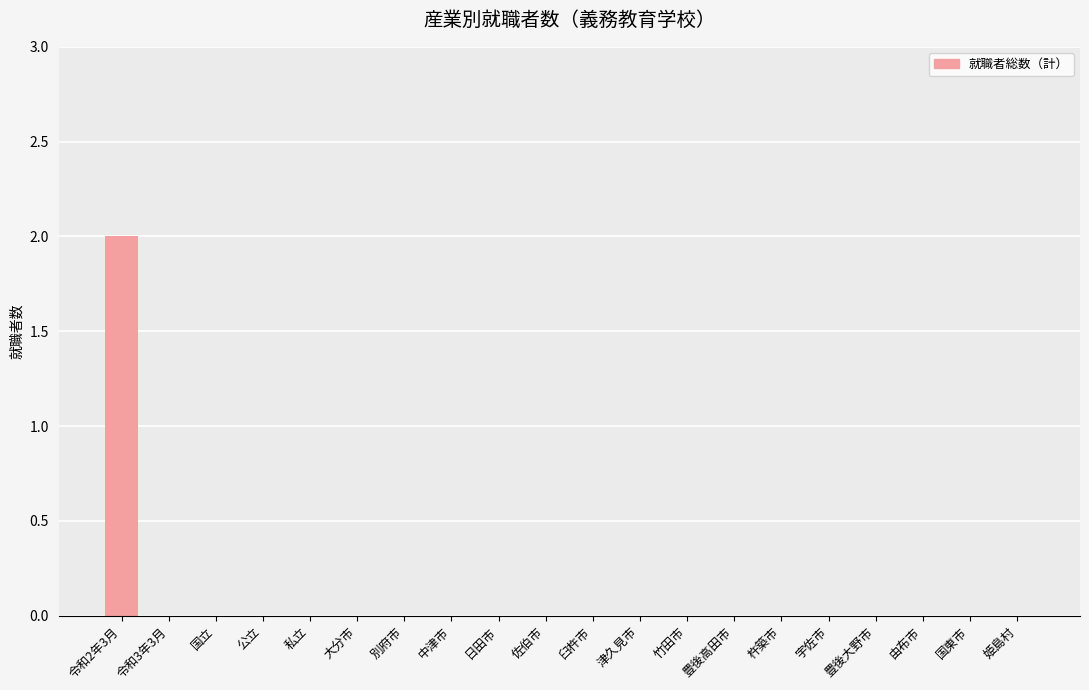

Which has a higher value, 竹田市 or 津久見市?

竹田市